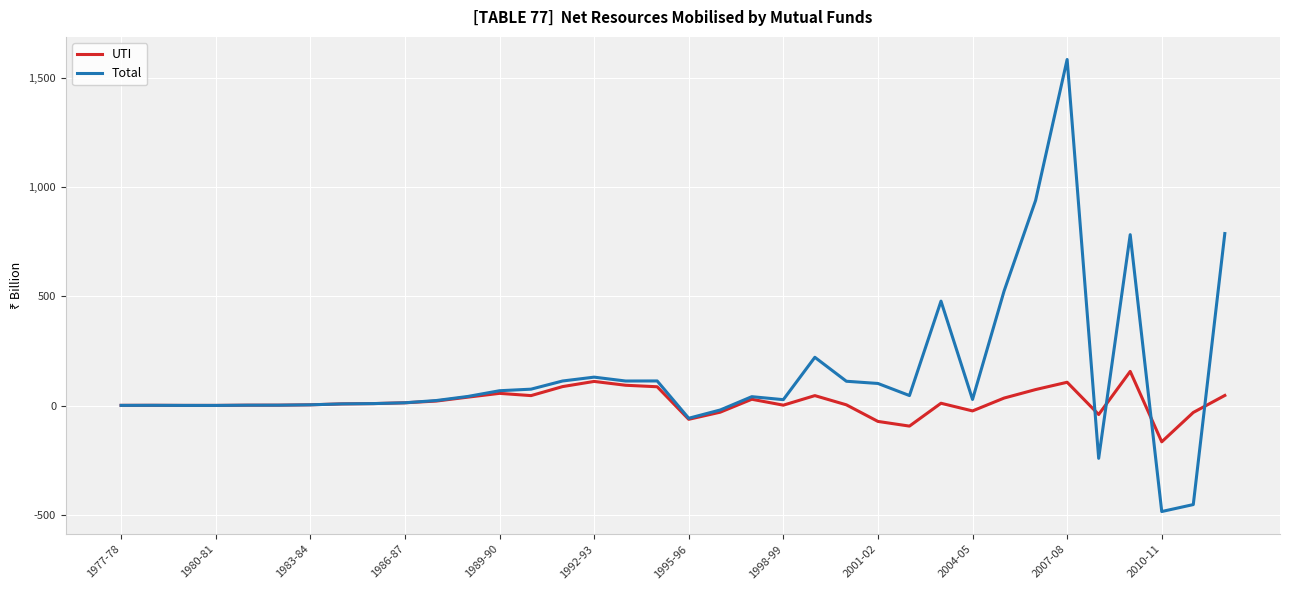

True or false: UTI and Total cross at least once.

True